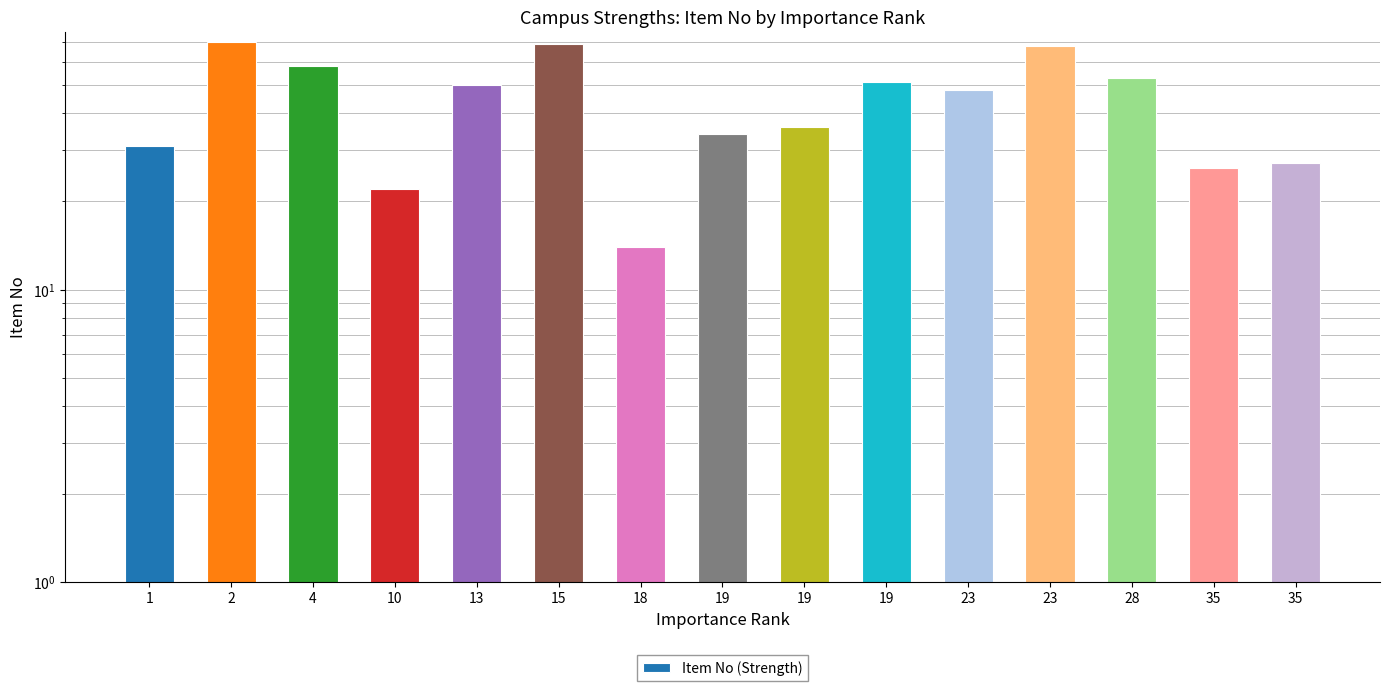

Reading left to right, transcribe all the data shown in this chart.

1=31	2=70	4=58	10=22	13=50	15=69	18=14	19=34	19=36	19=51	23=48	23=68	28=53	35=26	35=27